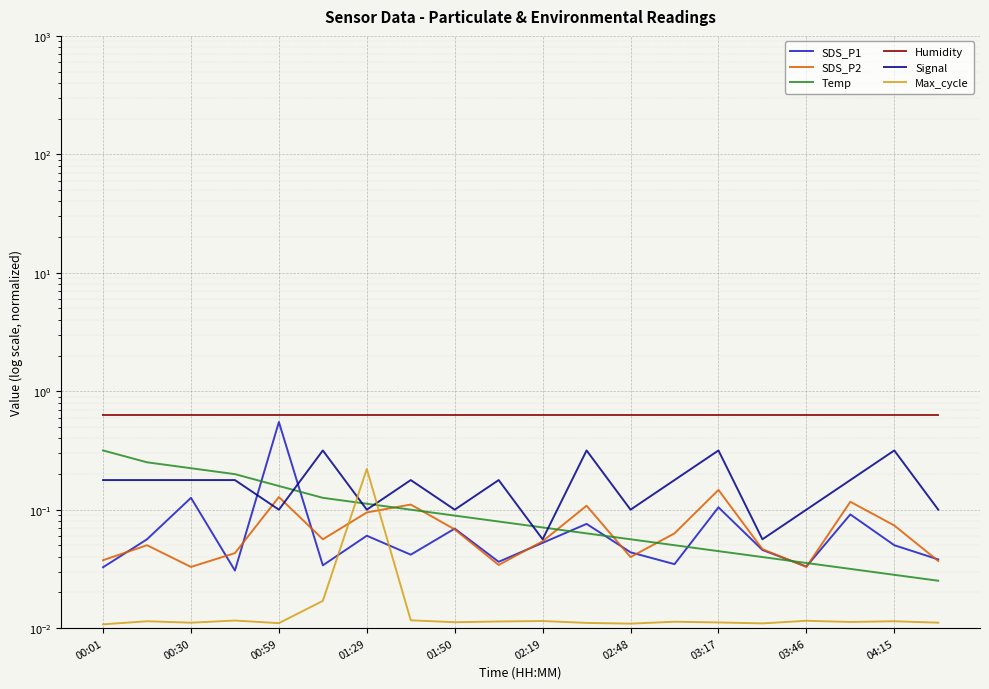

What is the approximate value of Humidity at 00:30?

0.6